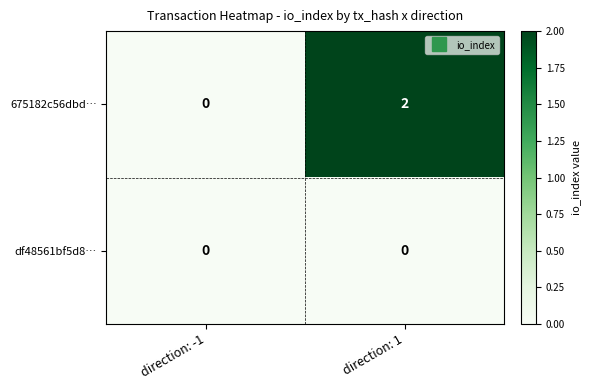

Is it true that df48561bf5d8… equals 0 at direction: 1?

True